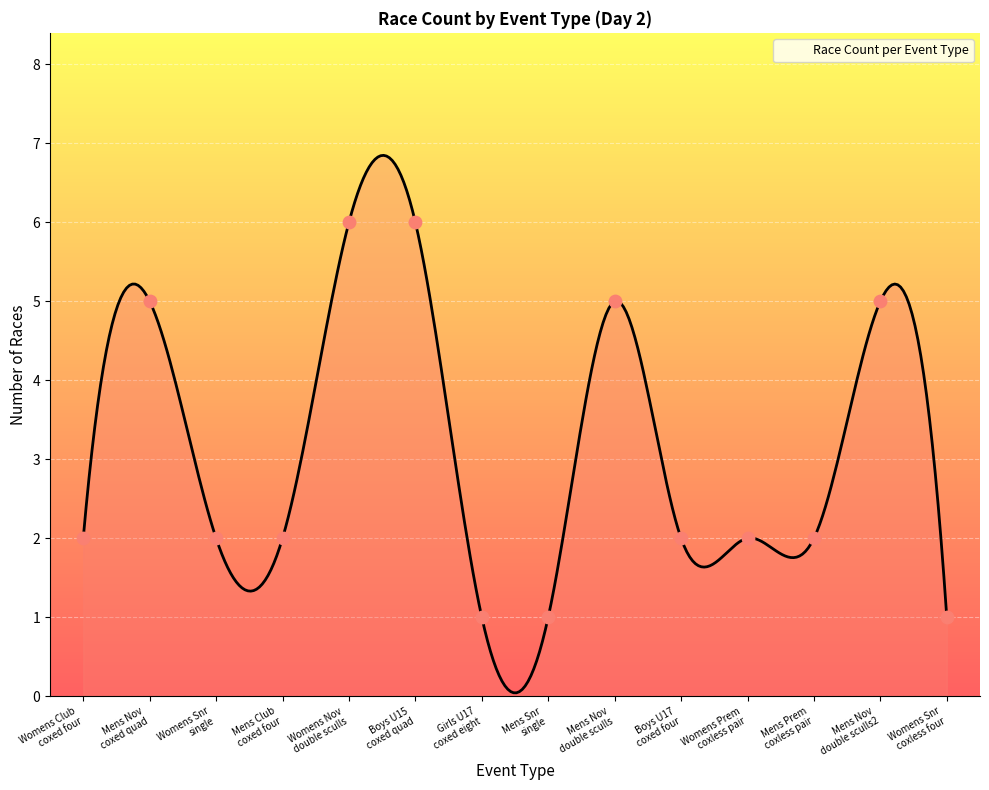

Approximately how many times larger is the value at Boys U15 coxed quad compared to Girls U17 coxed eight?

6.0